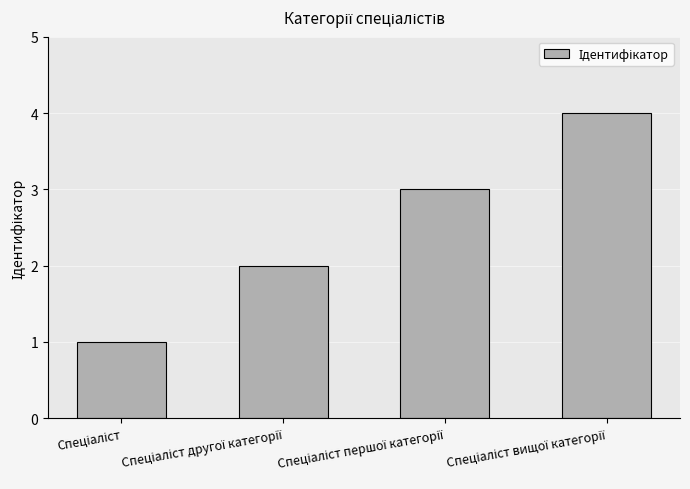

What is the difference between the maximum and minimum values?

3